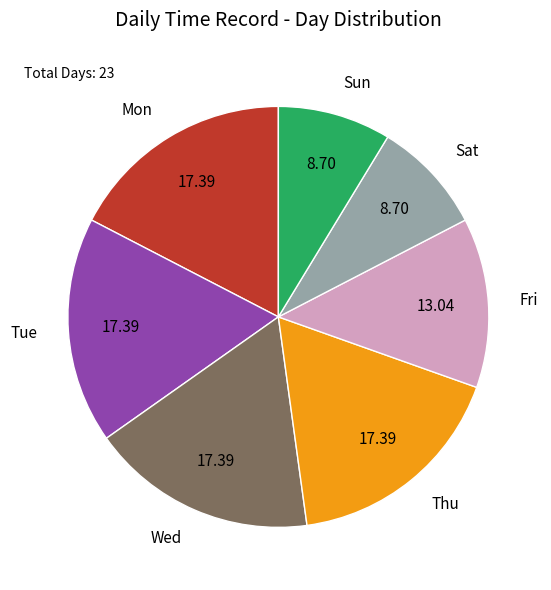

Between Wed and Sat, which is larger?

Wed